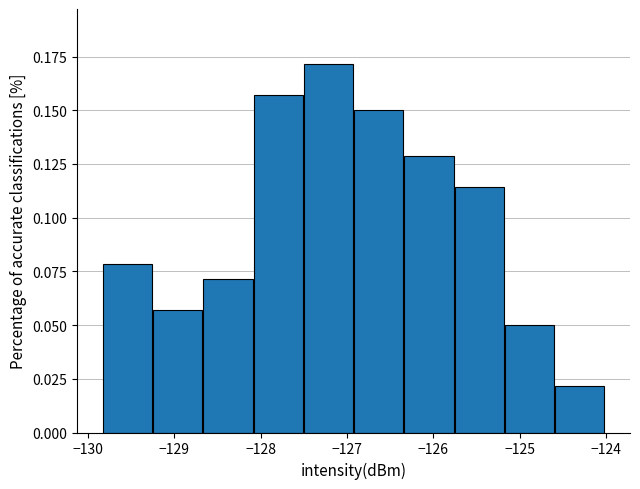

Which range on the x-axis has the tallest bar?

-127.5 to -126.9